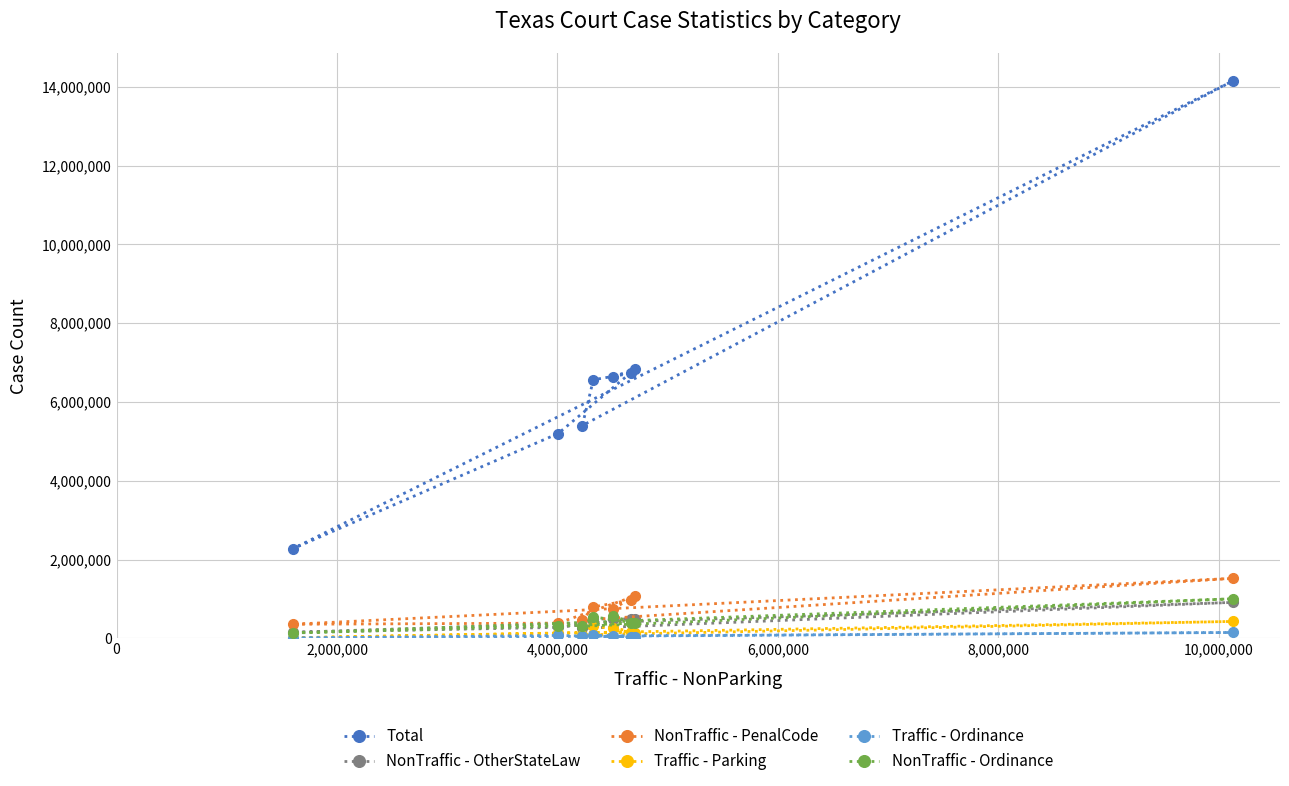

What is the greatest value displayed?

14150555